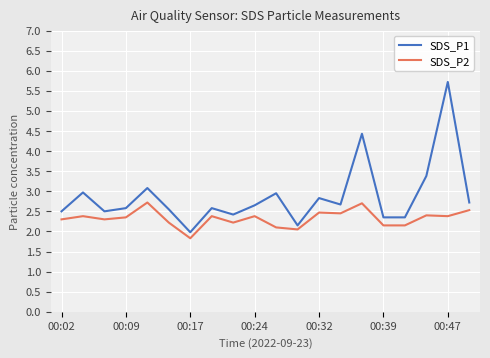

List the series in order of their overall mean, lowest first.

SDS_P2, SDS_P1